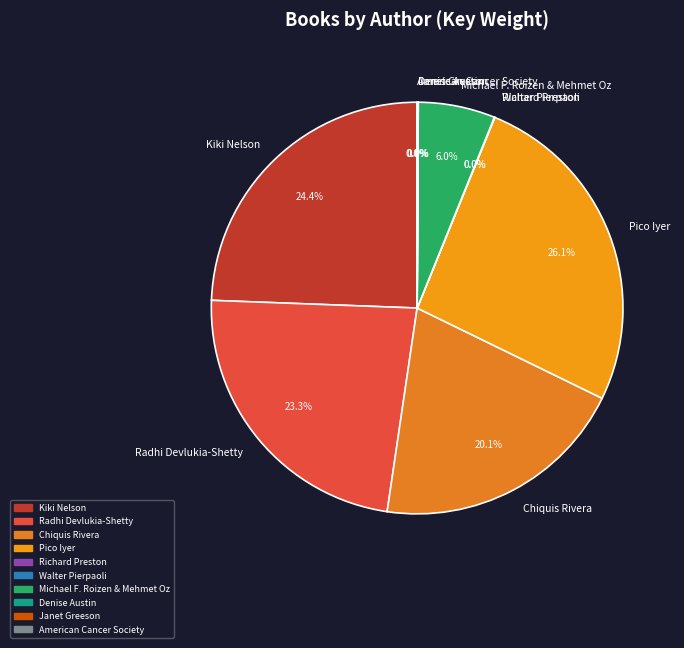

To the nearest percent, what percentage of the pie is Chiquis Rivera?

20%